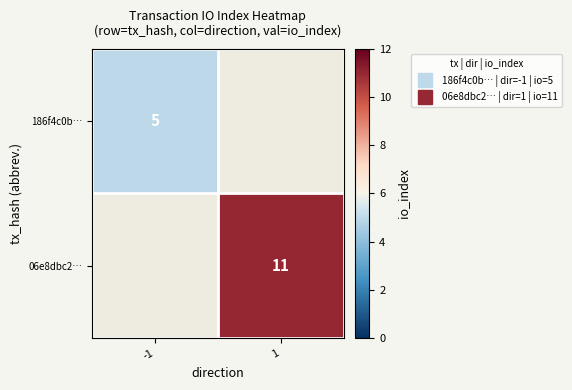

The value of 06e8dbc2… at 1 is 6.8. True or false?

False